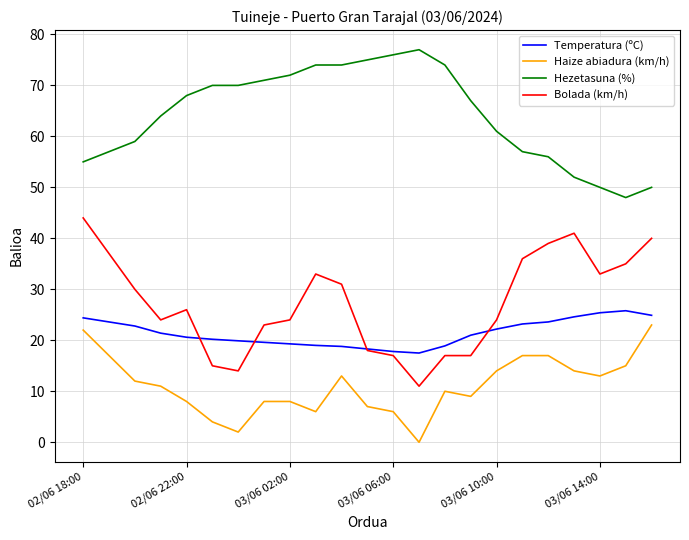

True or false: Bolada (km/h) and Hezetasuna (%) cross at least once.

False